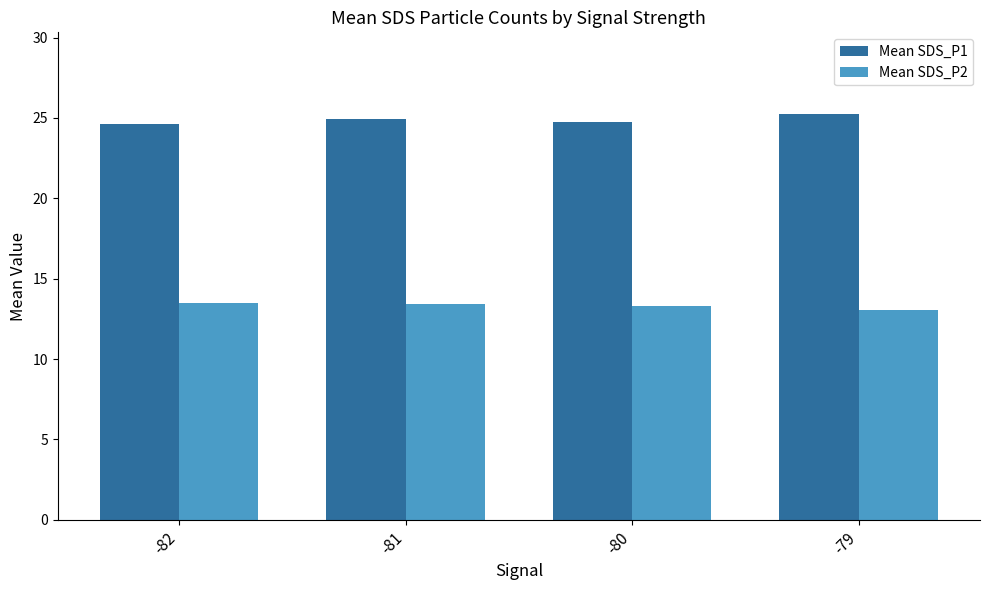

Is it true that Mean SDS_P1 equals 25.3 at -79?

True